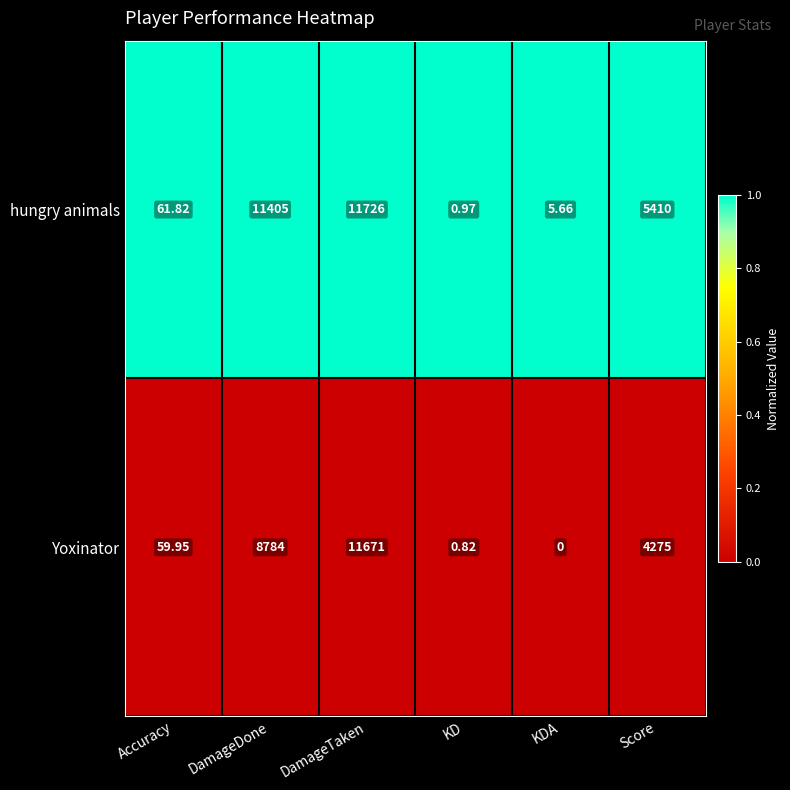

At how many categories does at least one series exceed 0?

6